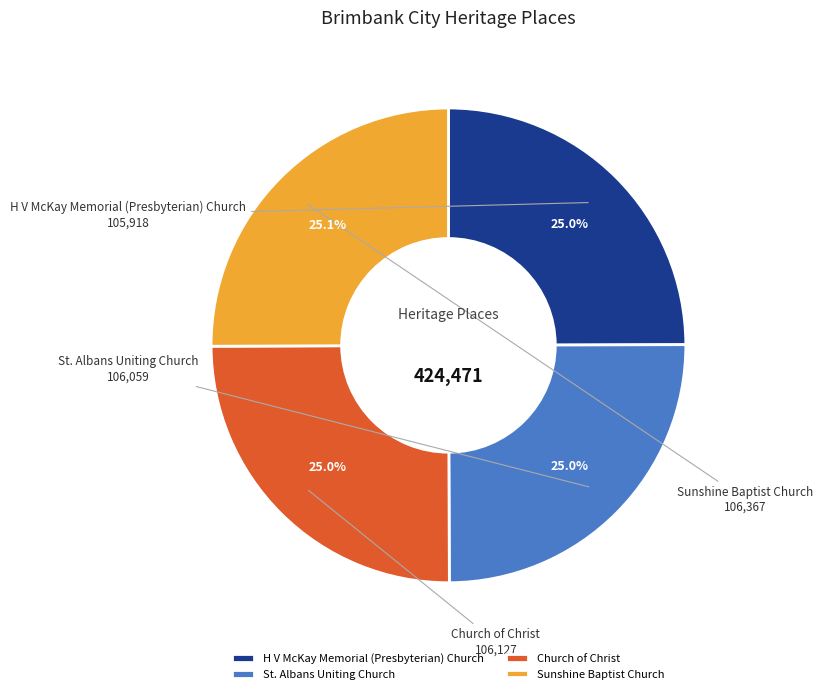

Approximately how many times larger is the value at H V McKay Memorial (Presbyterian) Church compared to St. Albans Uniting Church?

1.0